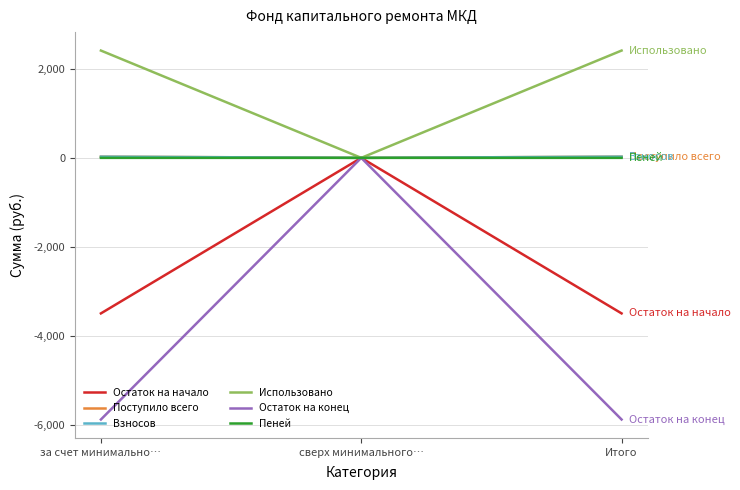

What is the minimum value for Остаток на начало?

-3496.5